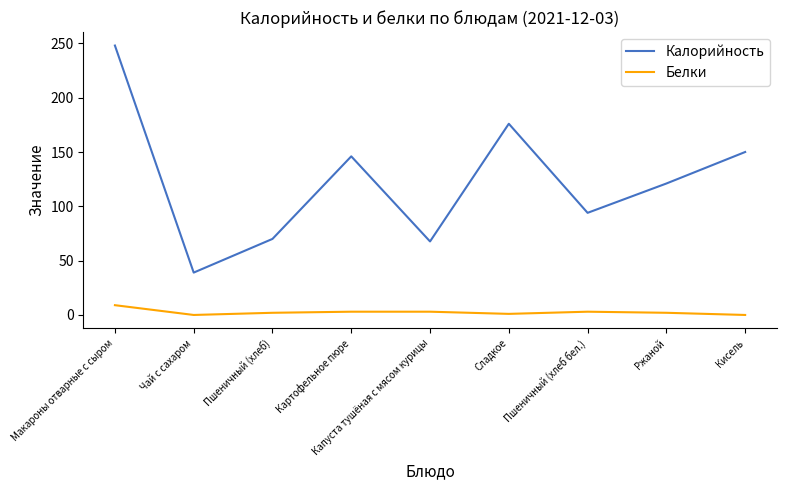

Does the chart have visible grid lines?

No